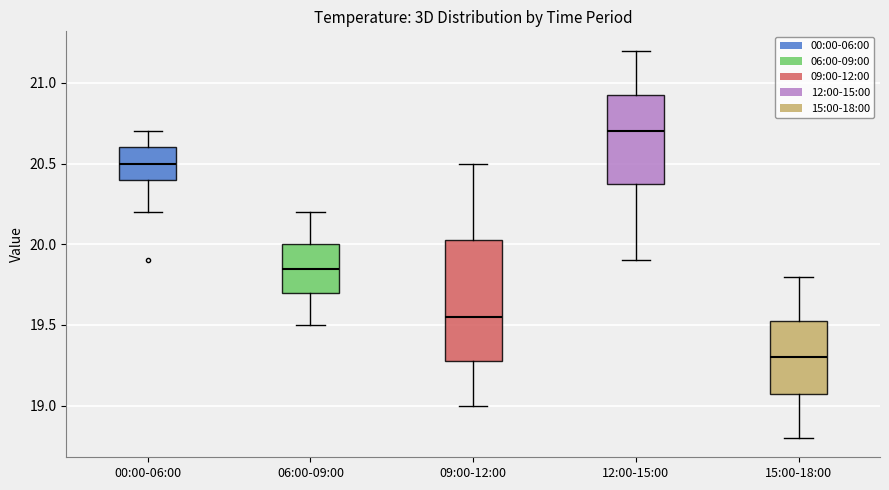

Which box's median line is the lowest?

15:00-18:00